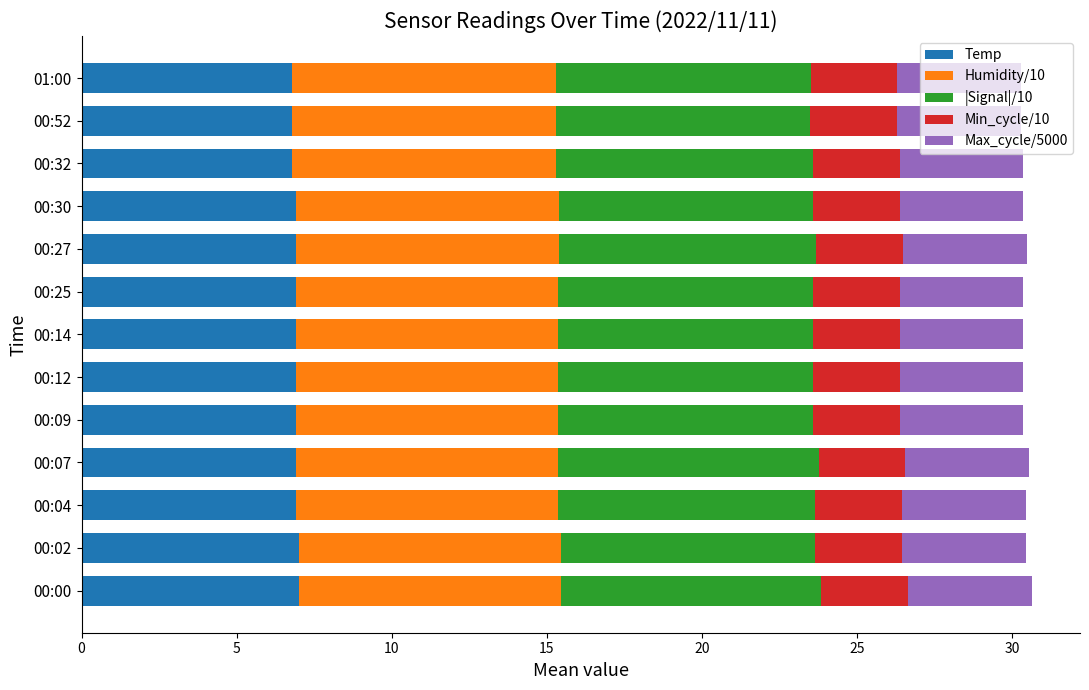

How many data points does each series have?

13